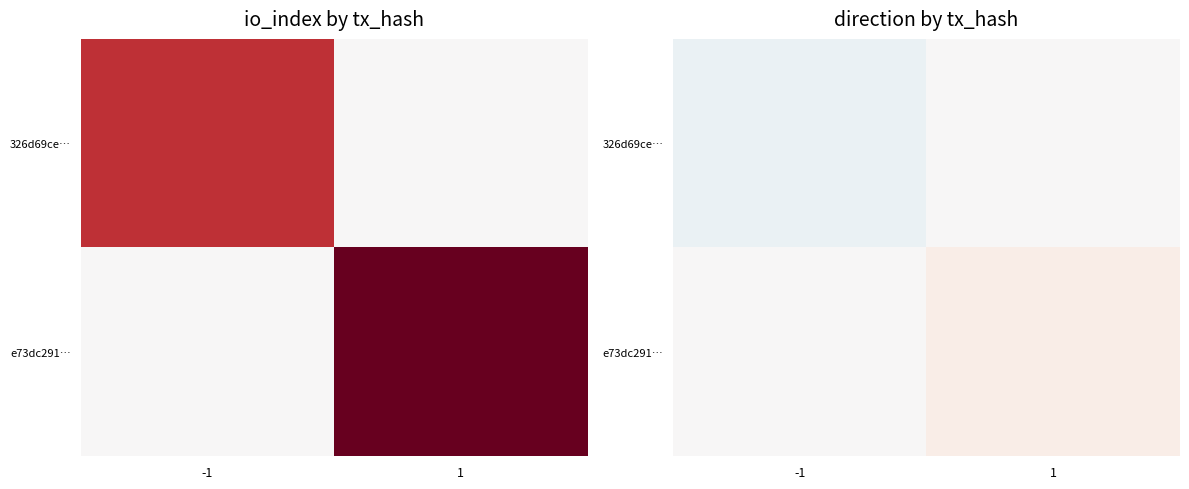

What is the total value across all series at -1?

-1